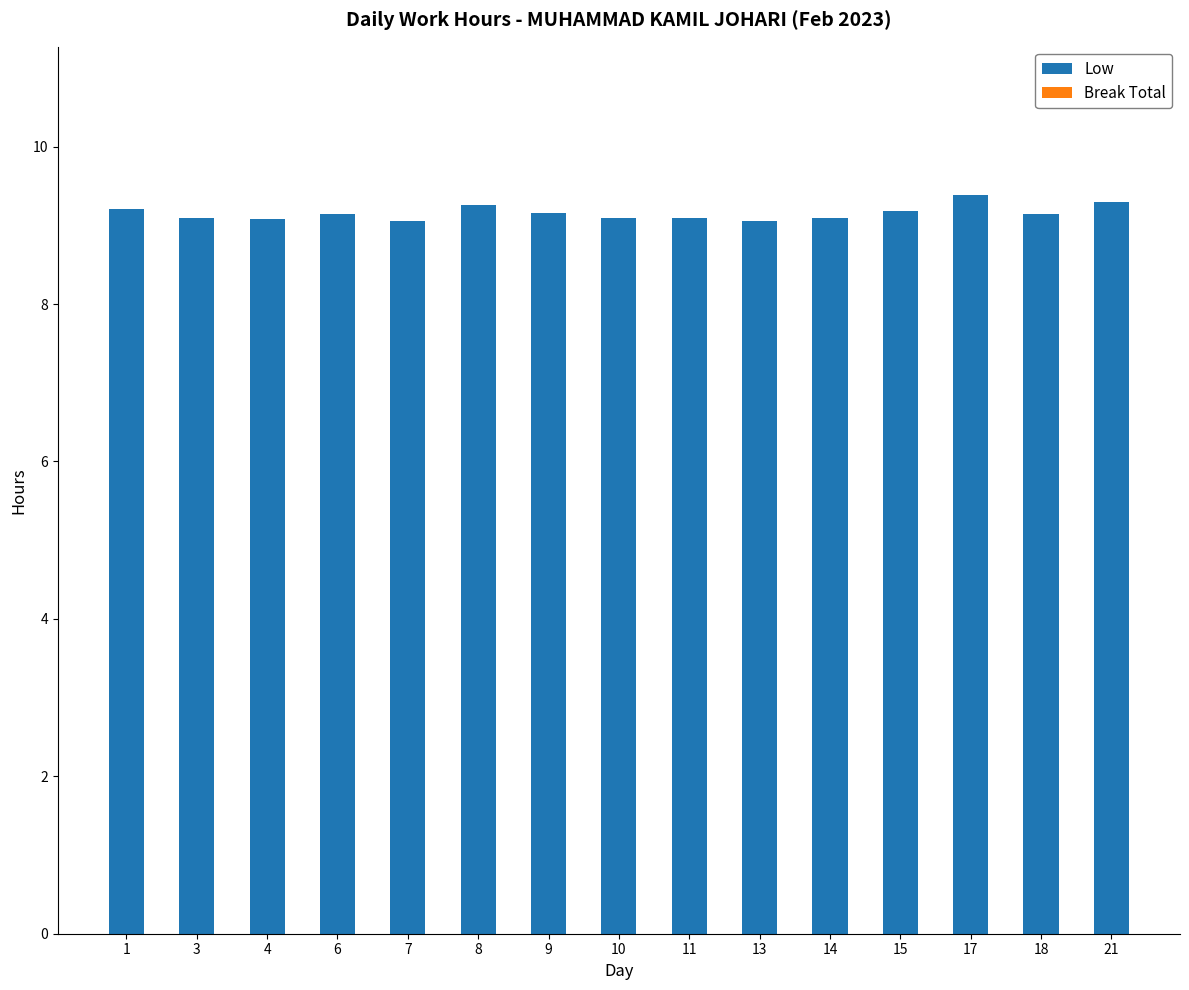

Is it true that the value at 10 is 14.4?

False